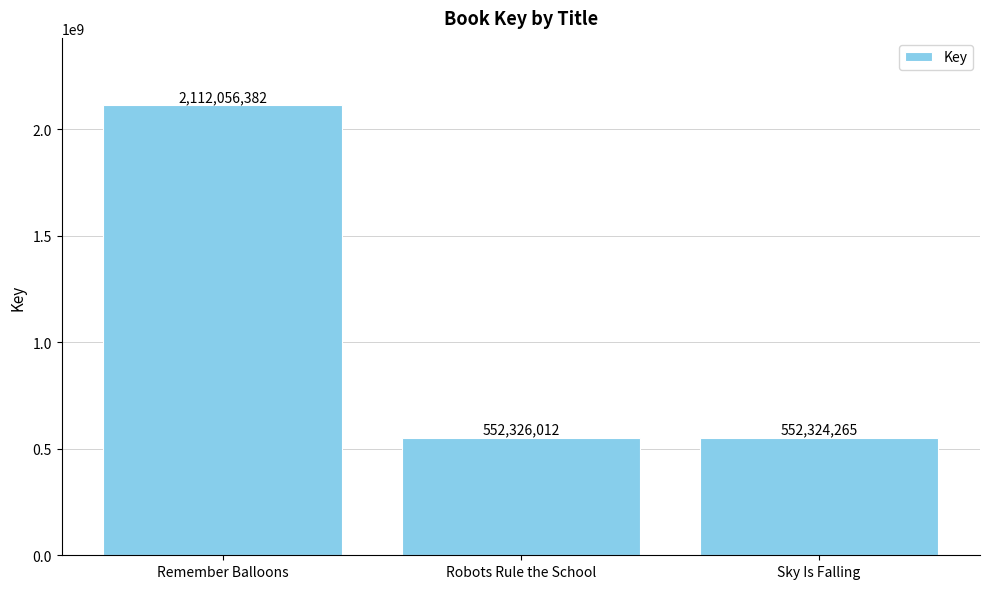

Where does the data first go above 552326012?

Remember Balloons